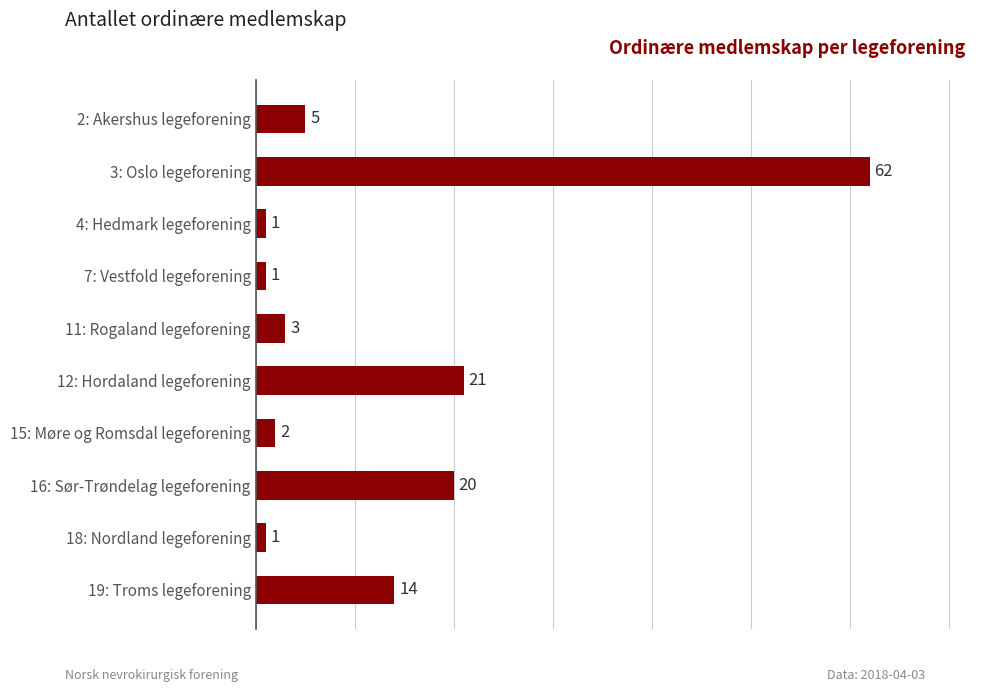

At which label is the value closest to 31?

12: Hordaland legeforening